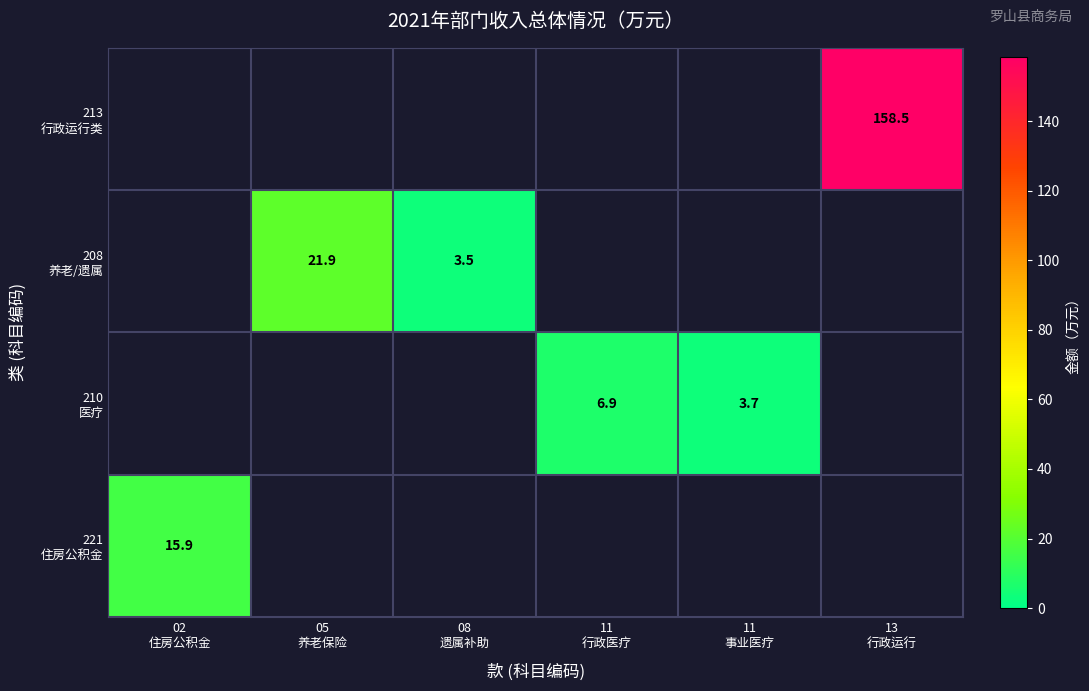

The value of 213 行政运行类 at 05 养老保险 is 0.0. True or false?

True